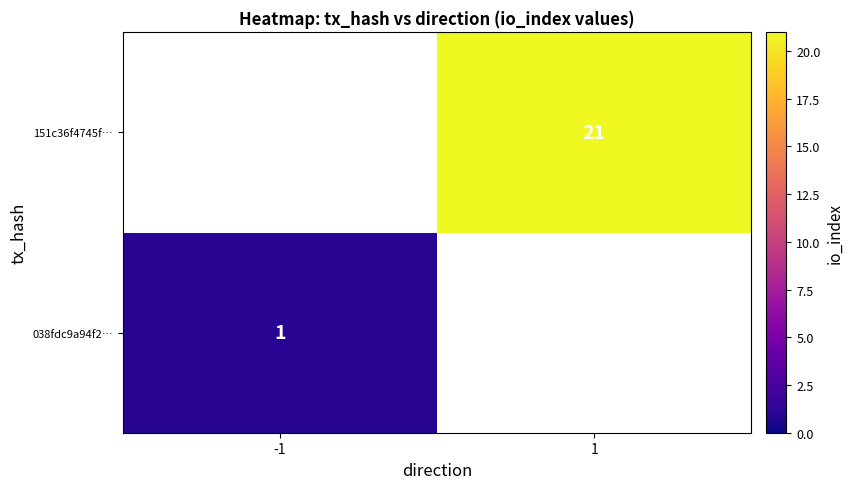

Which category has the lowest value across all series?

-1